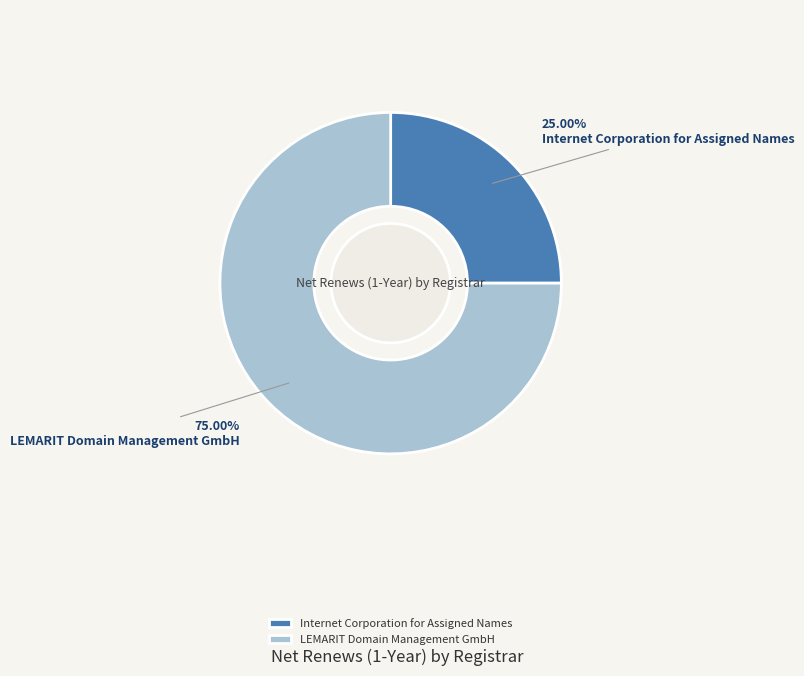

Does LEMARIT Domain Management GmbH account for over 50% of the chart?

Yes